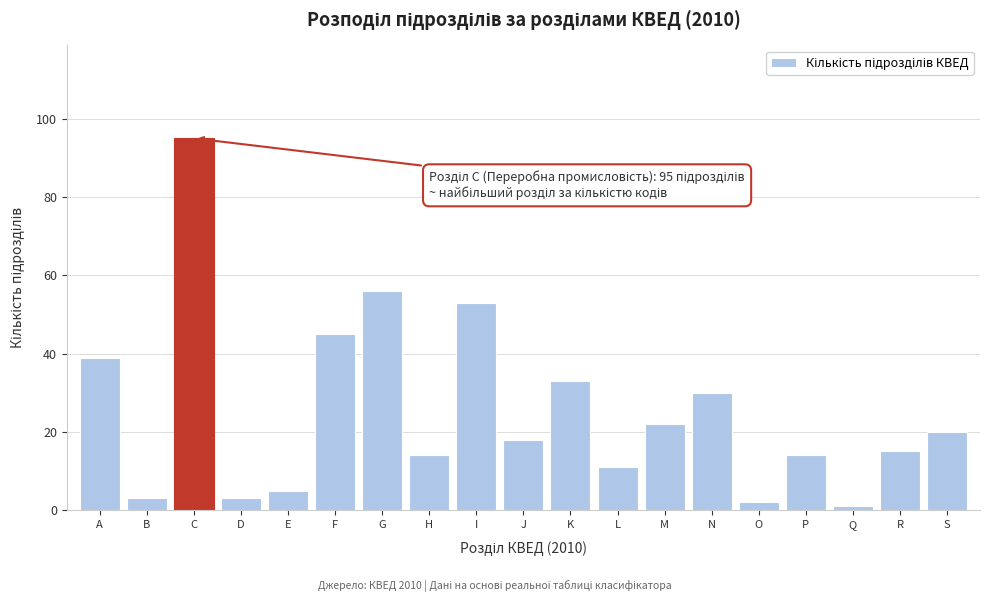

Reading left to right, extract all data points from this chart.

39	3	95	3	5	45	56	14	53	18	33	11	22	30	2	14	1	15	20